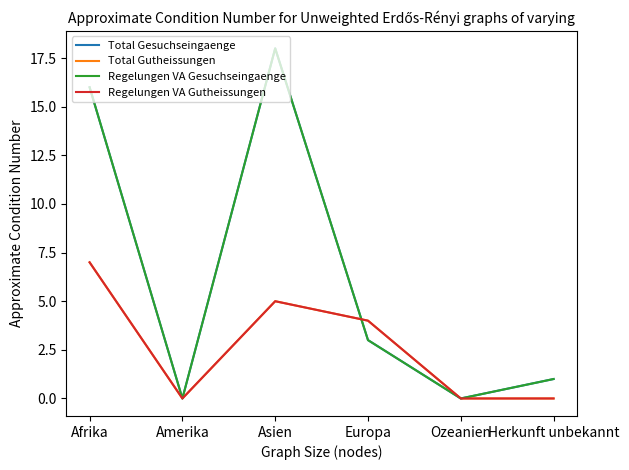

How many intersections are there between Total Gutheissungen and Total Gesuchseingaenge?

1